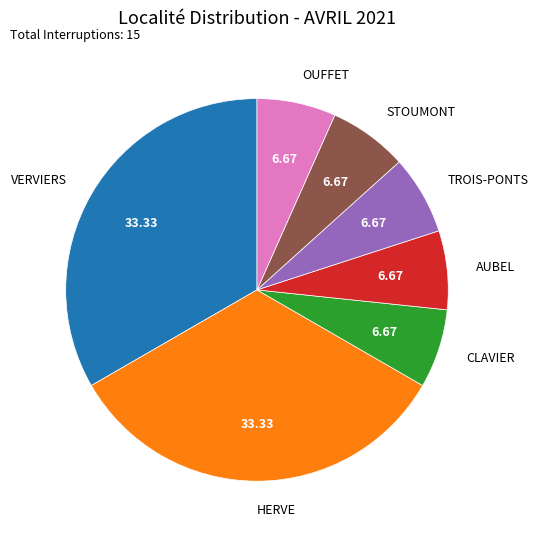

The CLAVIER slice represents 21% of the pie. True or false?

False